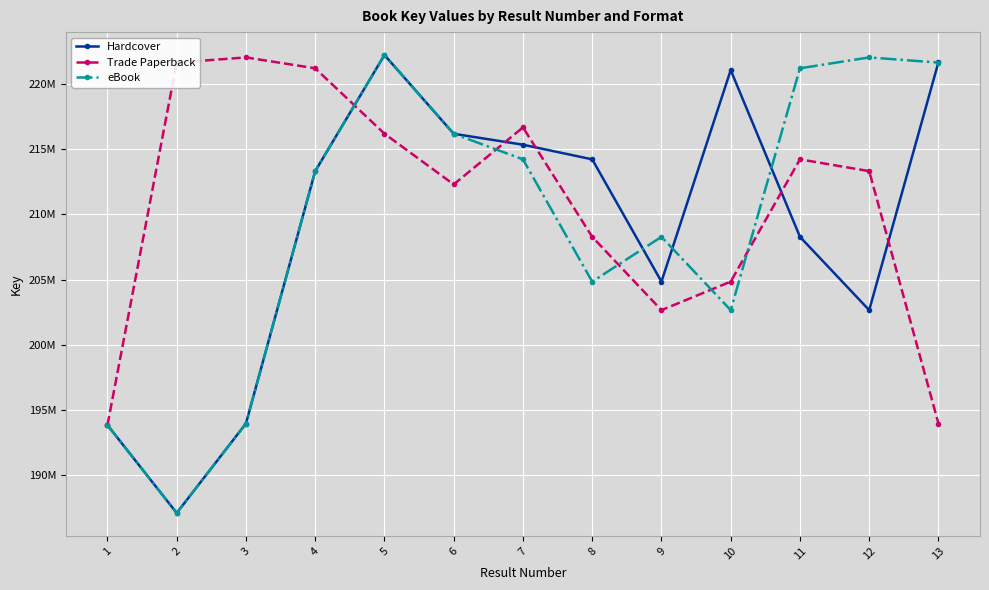

What is the difference between the eBook values at 11 and 2?

34093589